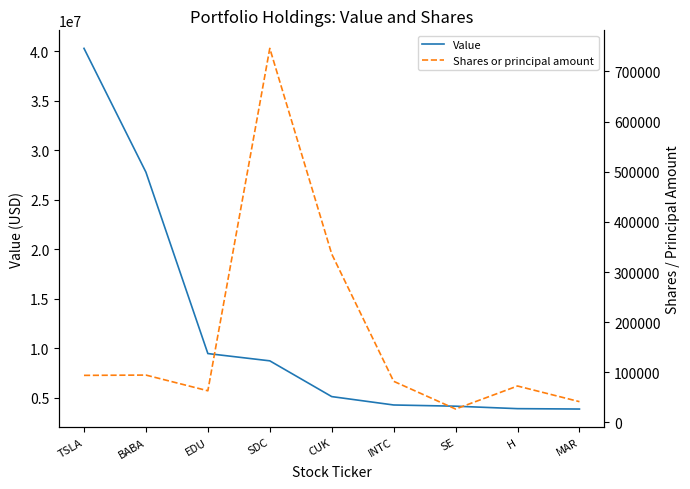

How many lines are shown in the chart?

2